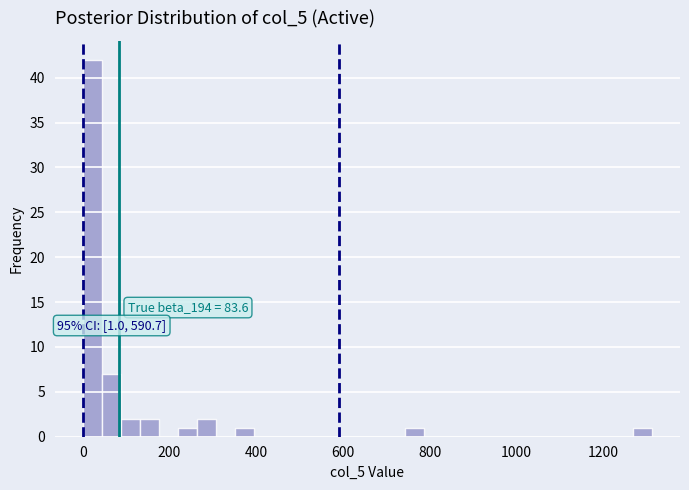

Read against the x-axis, roughly where is the centre of the tallest bar?

20